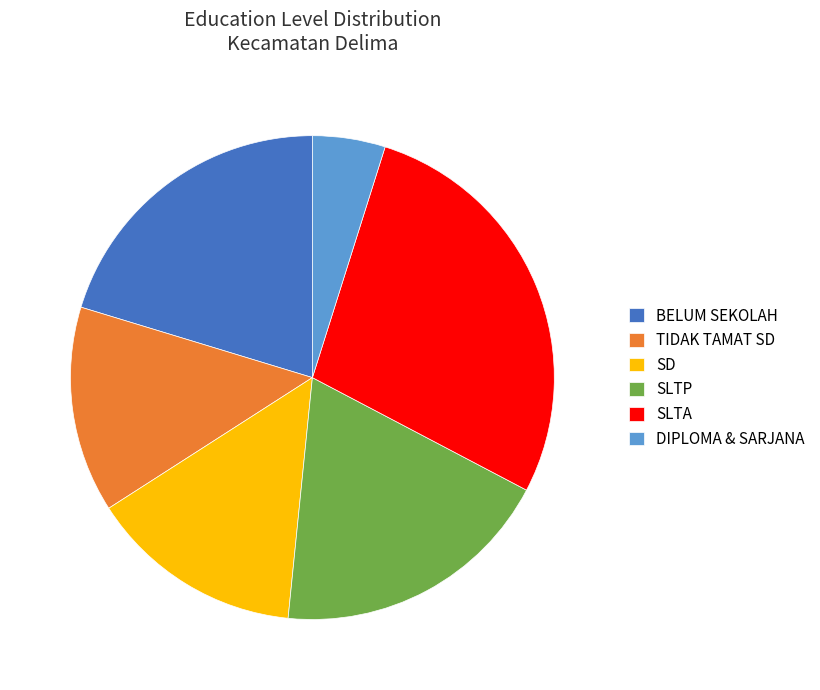

Rank the categories by value from lowest to highest.

DIPLOMA & SARJANA, TIDAK TAMAT SD, SD, SLTP, BELUM SEKOLAH, SLTA